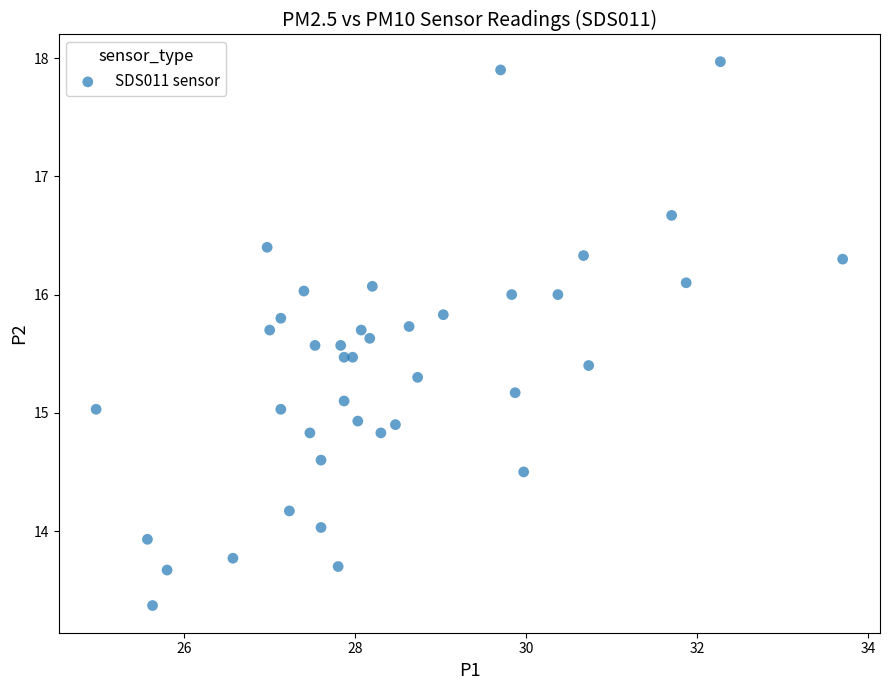

What is the range of X values (max minus min)?

8.7